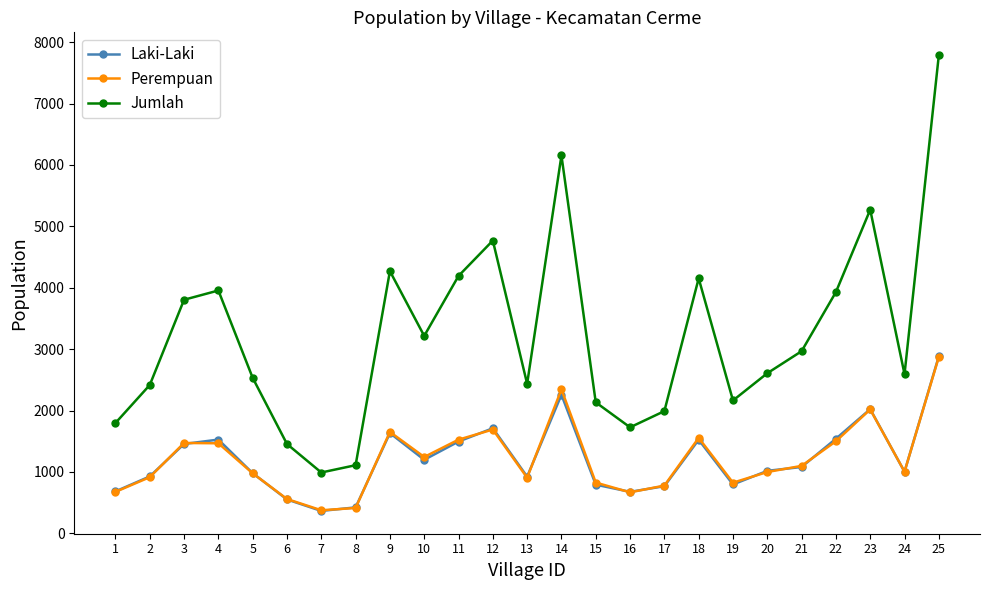

Which category has the highest value in the Laki-Laki series?

25